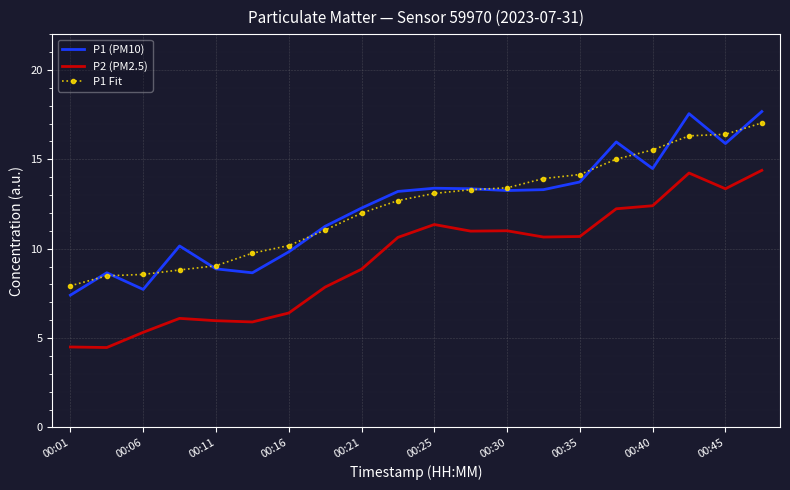

What is the minimum value shown in the chart?

4.5